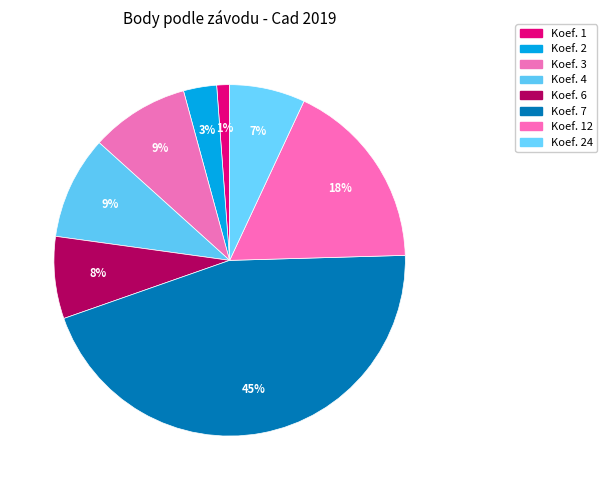

How many segments does this pie chart have?

8